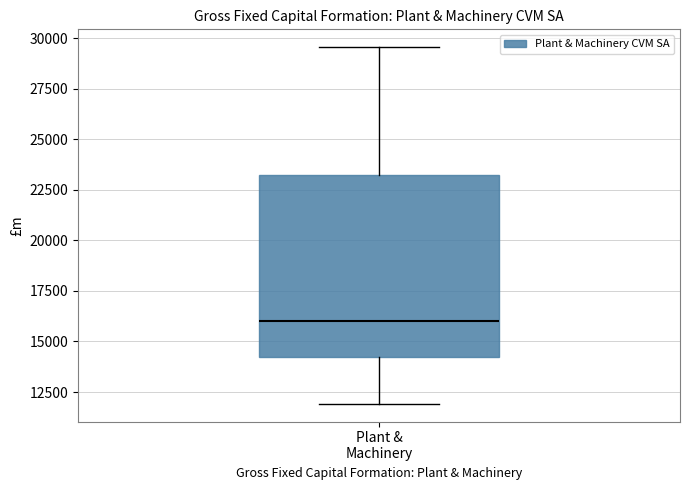

Where is the lower edge of the box for Plant & Machinery on the y-axis? The values are not printed on the chart, so give them approximately, as read against the axis.

14000